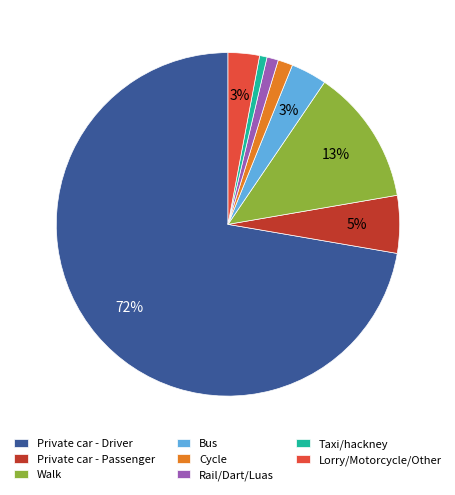

How many segments does this pie chart have?

8